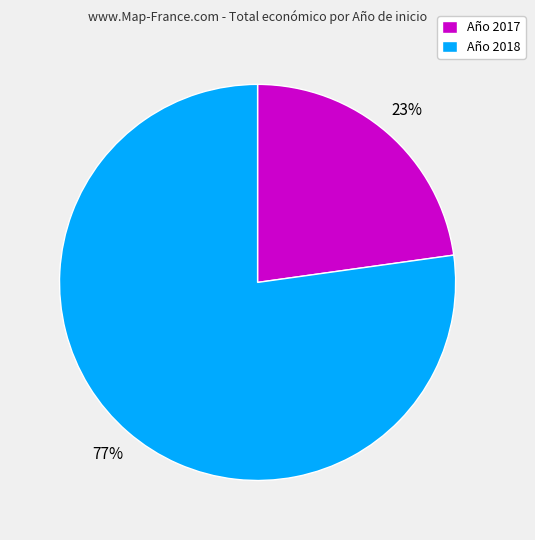

Is it true that Año 2018 is 71% of the pie?

False